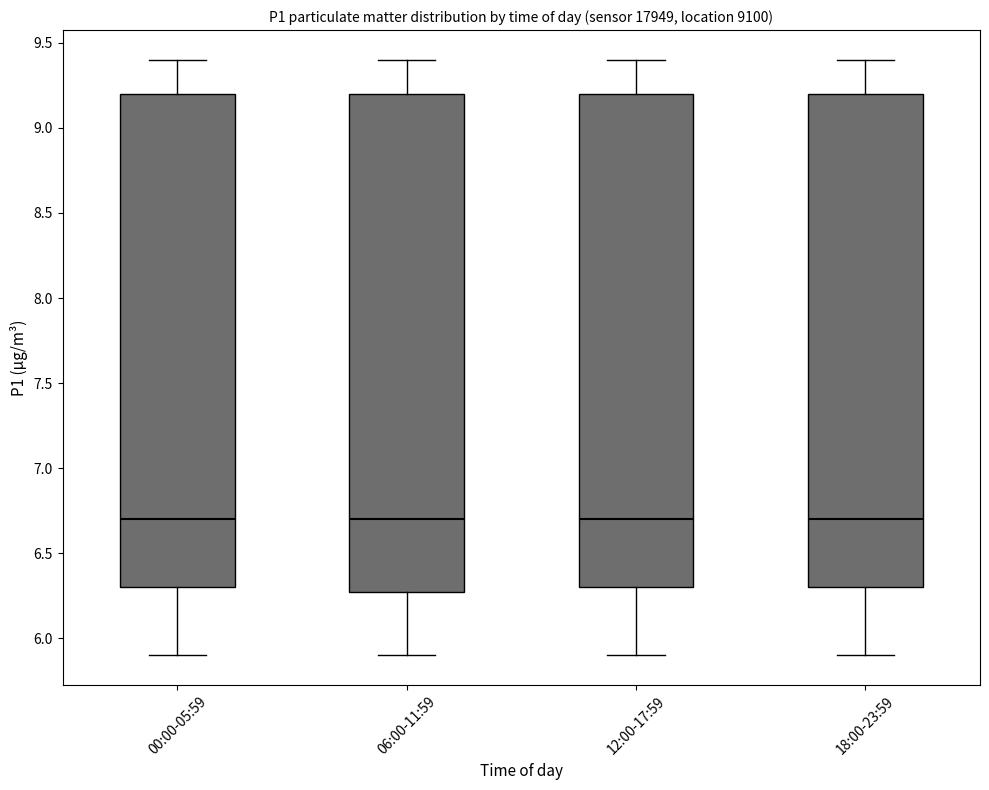

Reading left to right, transcribe this box plot: for each box, give where its median line is, the range the box spans, and where its two whiskers end, as read against the y-axis. The values are not printed on the chart, so give them approximately, as read against the axis.

00:00-05:59: median 6.7, box 6.3 to 9.2, whiskers 5.9 to 9.4
06:00-11:59: median 6.7, box 6.3 to 9.2, whiskers 5.9 to 9.4
12:00-17:59: median 6.7, box 6.3 to 9.2, whiskers 5.9 to 9.4
18:00-23:59: median 6.7, box 6.3 to 9.2, whiskers 5.9 to 9.4